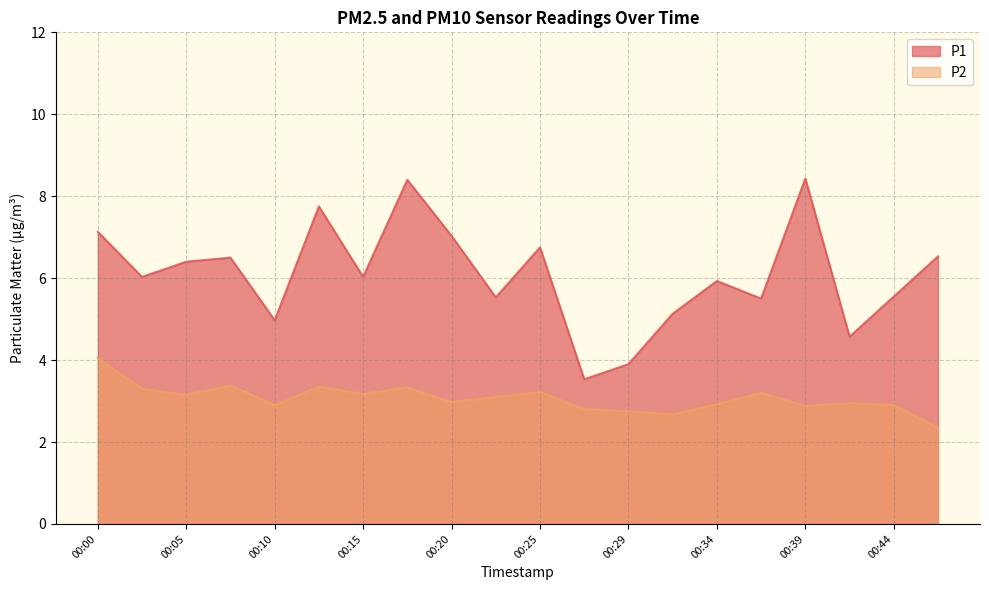

What is the value of the P2 point at the 18th from the left?

3.0